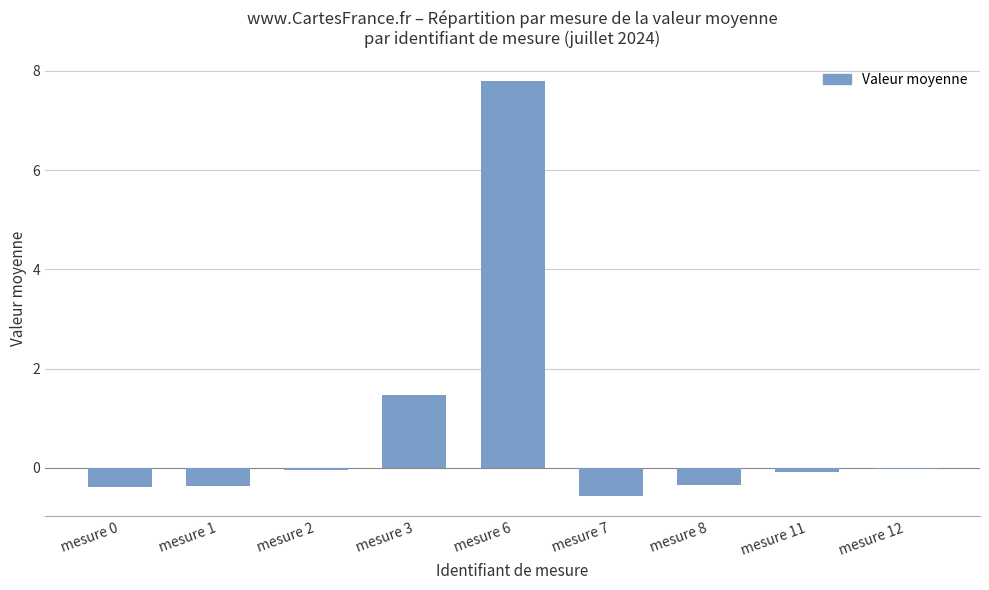

Which has a higher value, mesure 3 or mesure 11?

mesure 3